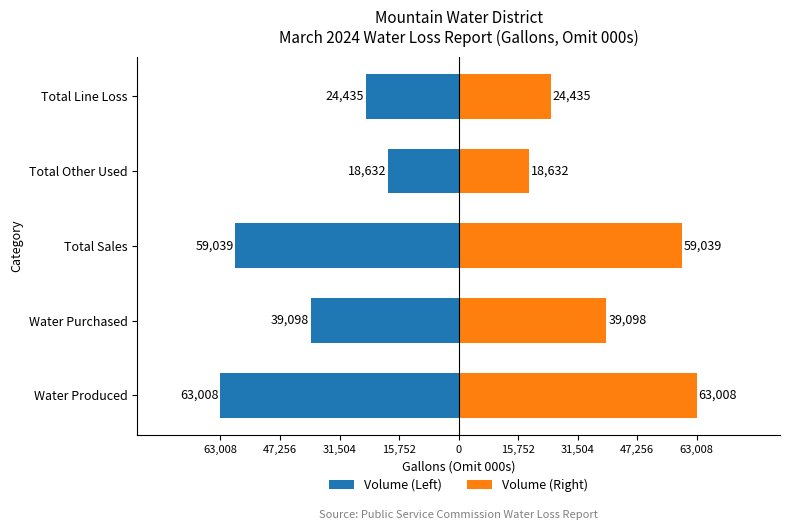

Reading right to left, extract all data points from this chart.

Volume (Left): -24435	-18632	-59039	-39098	-63008
Volume (Right): 24435	18632	59039	39098	63008